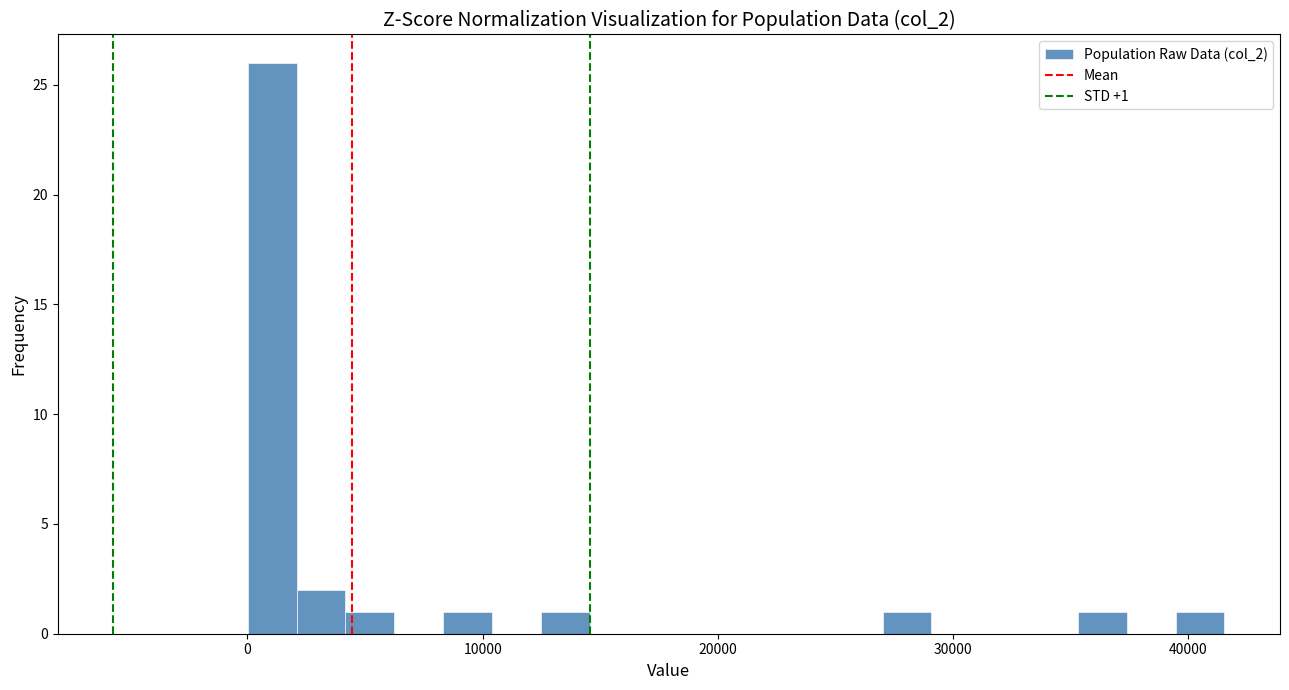

Read against the x-axis, roughly where is the centre of the tallest bar?

1000